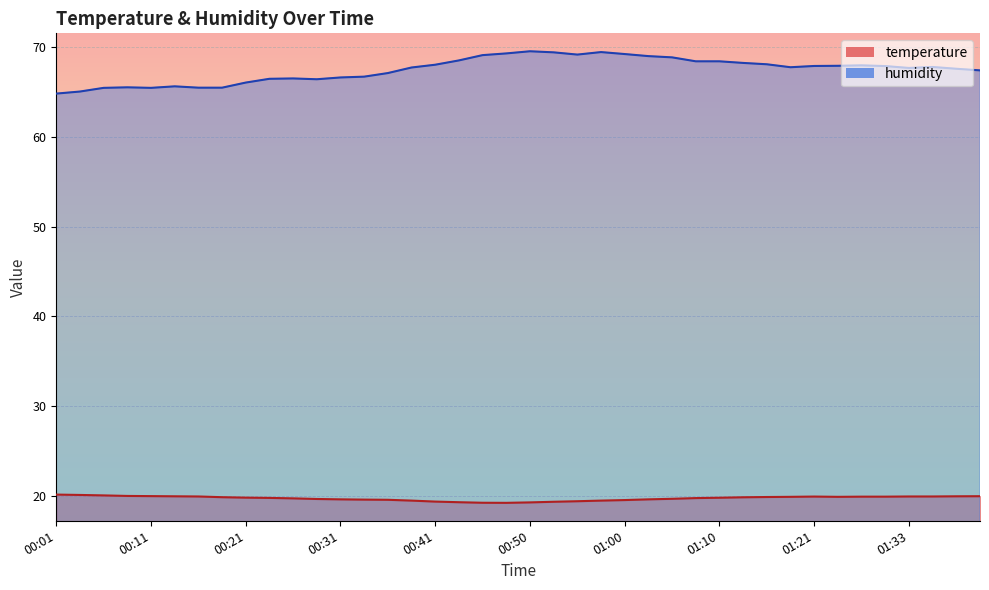

True or false: humidity and temperature intersect in this chart.

False